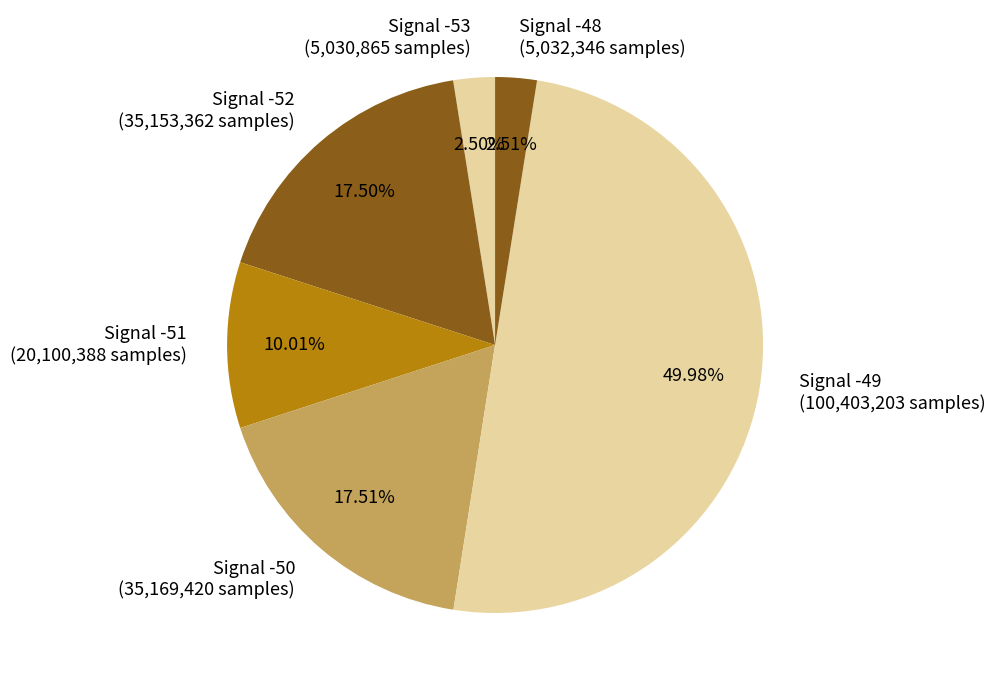

What is the largest slice in the pie chart?

Signal -49 (100,403,203 samples)